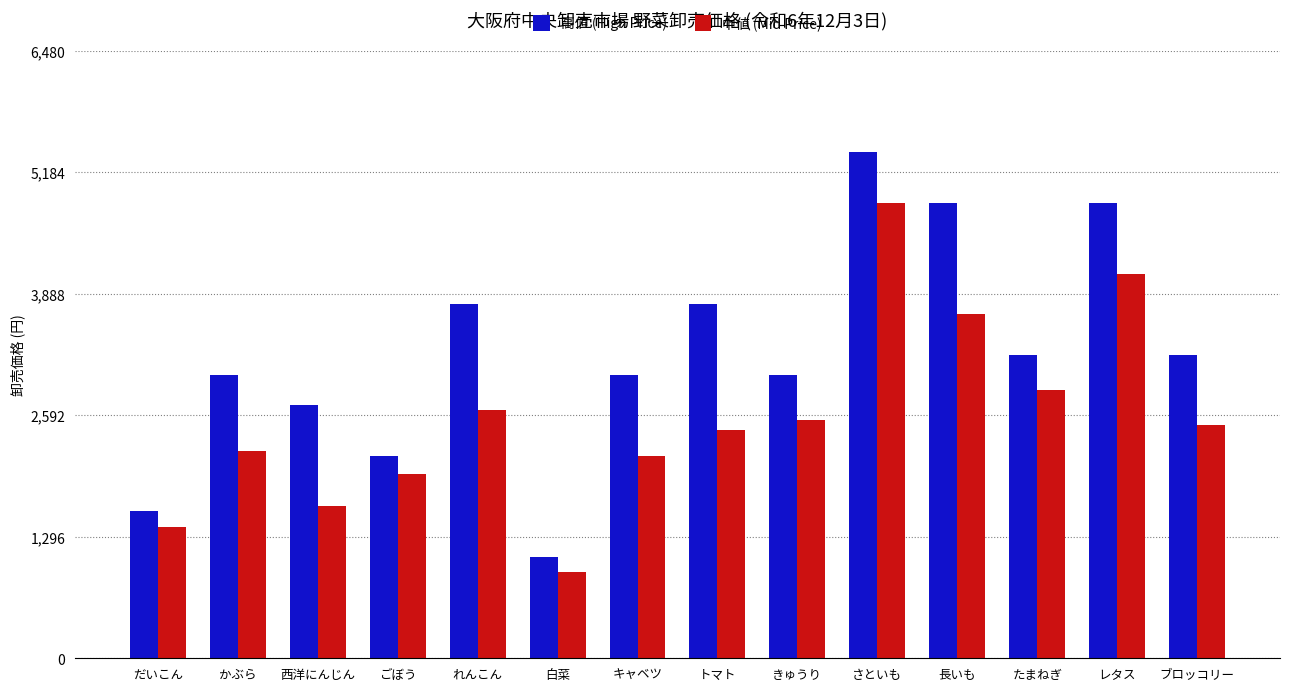

What are all the series names shown in the legend?

高値 (High Price), 中値 (Mid Price)